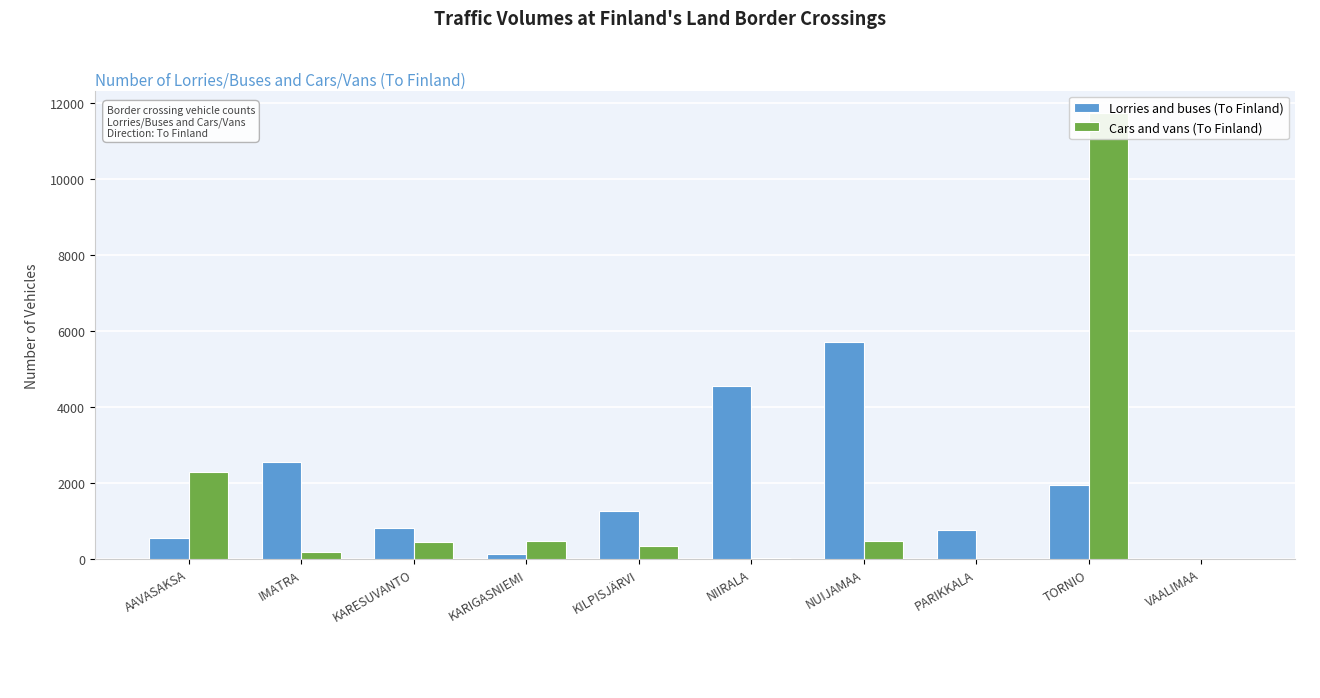

The value of Cars and vans (To Finland) at KARESUVANTO is 453. True or false?

True